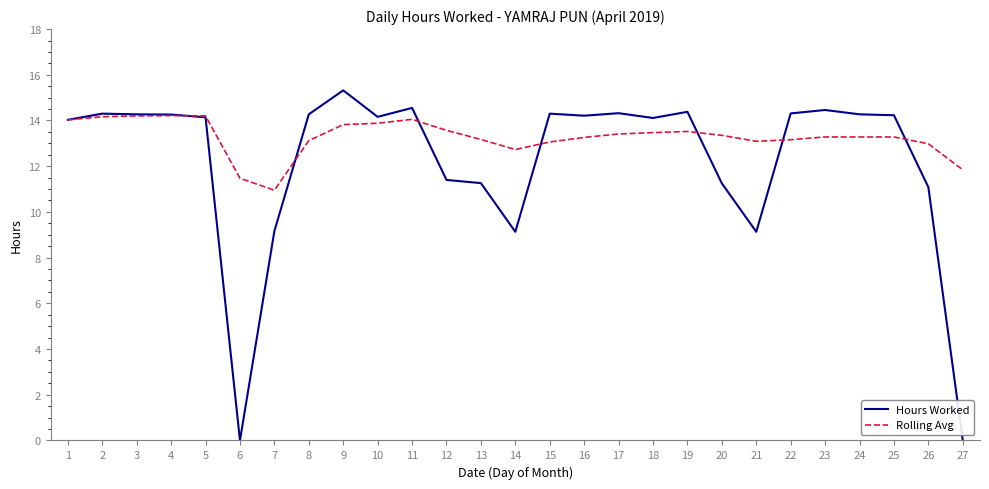

What is the spread (max minus min) of values at 17?

0.9